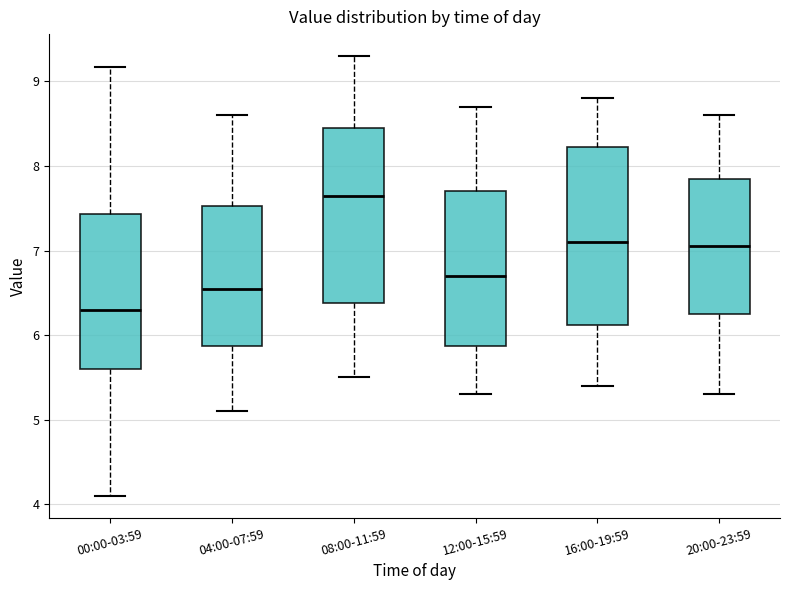

Where is the lower edge of the box for 20:00-23:59 on the y-axis? The values are not printed on the chart, so give them approximately, as read against the axis.

6.3